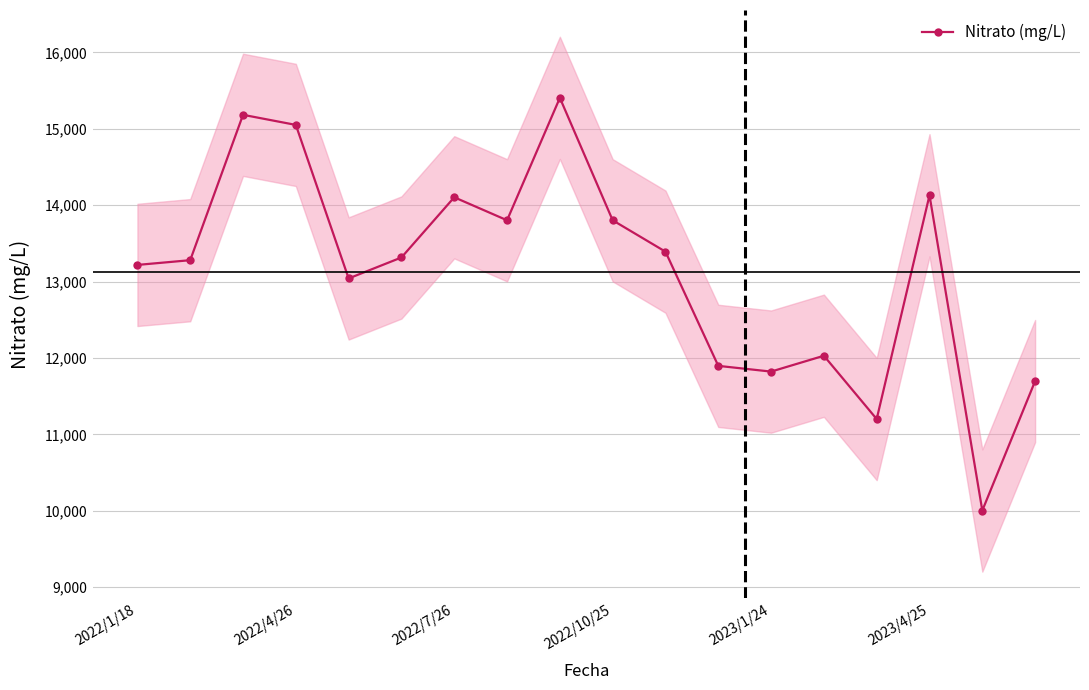

The value of Nitrato (mg/L) at 2022/4/26 is 8487.4. True or false?

False